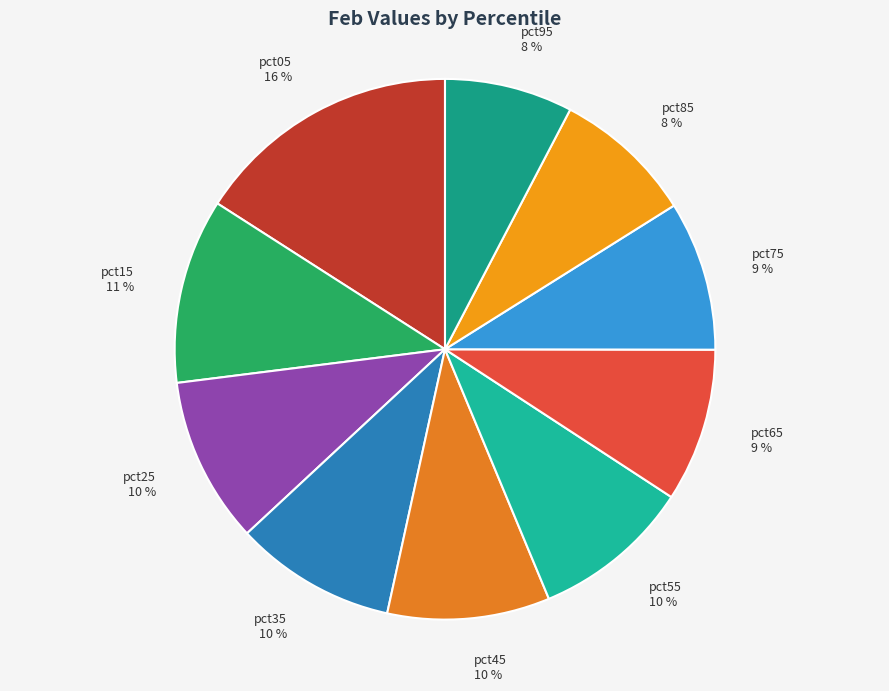

Count the number of slices in the pie.

10